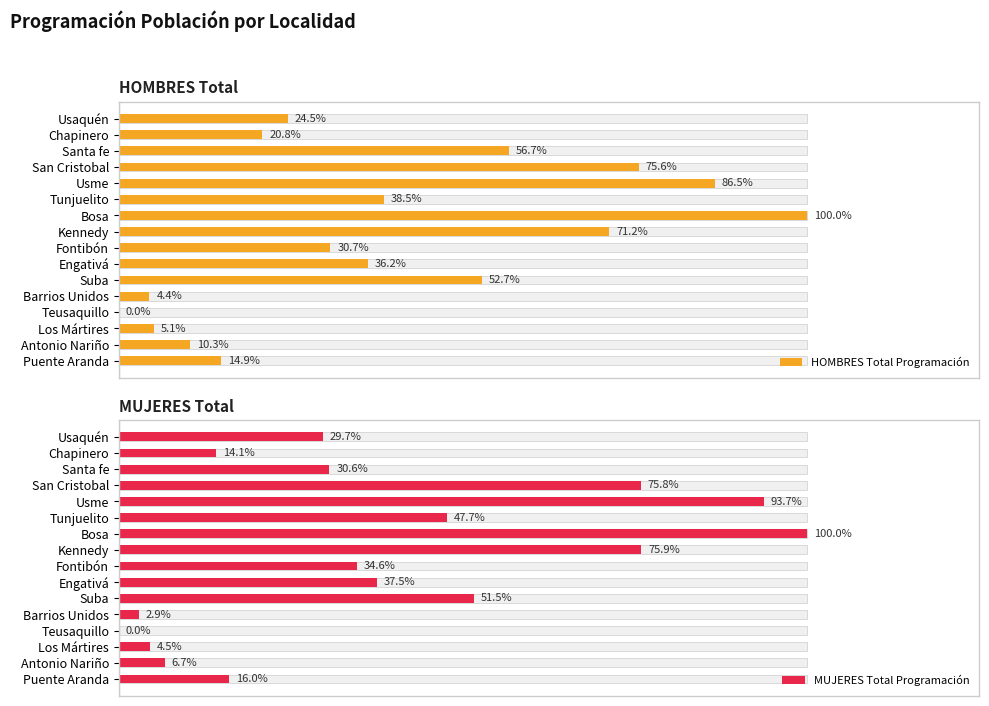

At Fontibón, list the series in order from largest to smallest.

MUJERES Total Programación, HOMBRES Total Programación